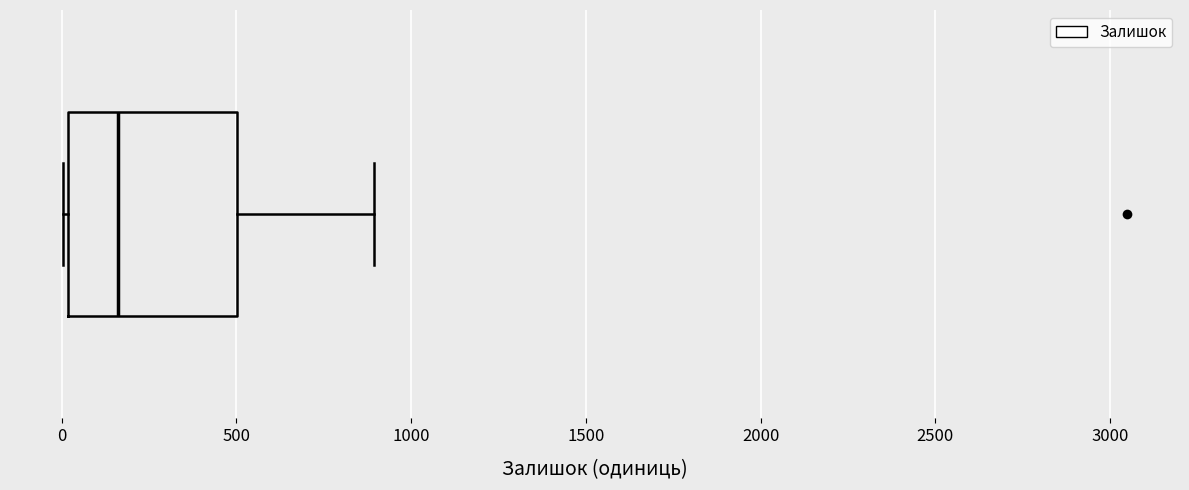

Read this box plot against the x-axis: the position of the median line, the range covered by the box, and the ends of both whiskers. The values are not printed on the chart, so give them approximately, as read against the axis.

median 150, box 0 to 500, whiskers 0 to 900